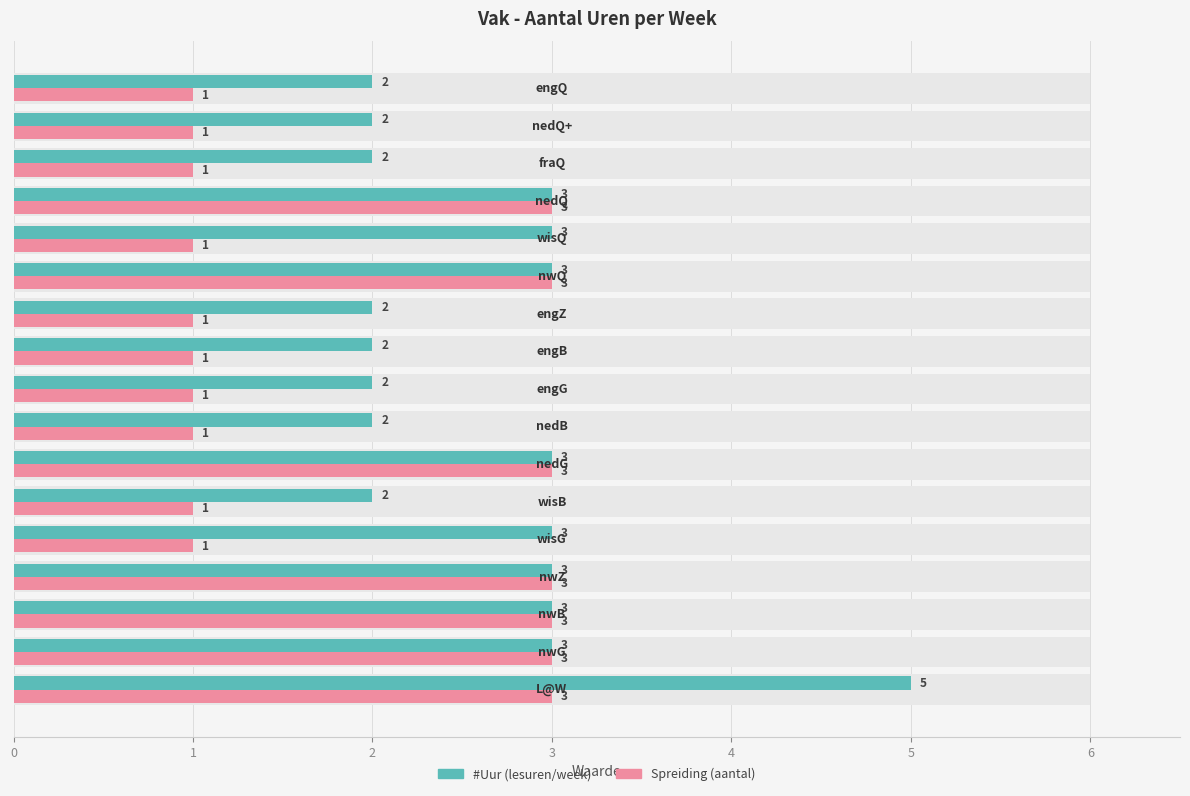

How many bars are there in each group?

2